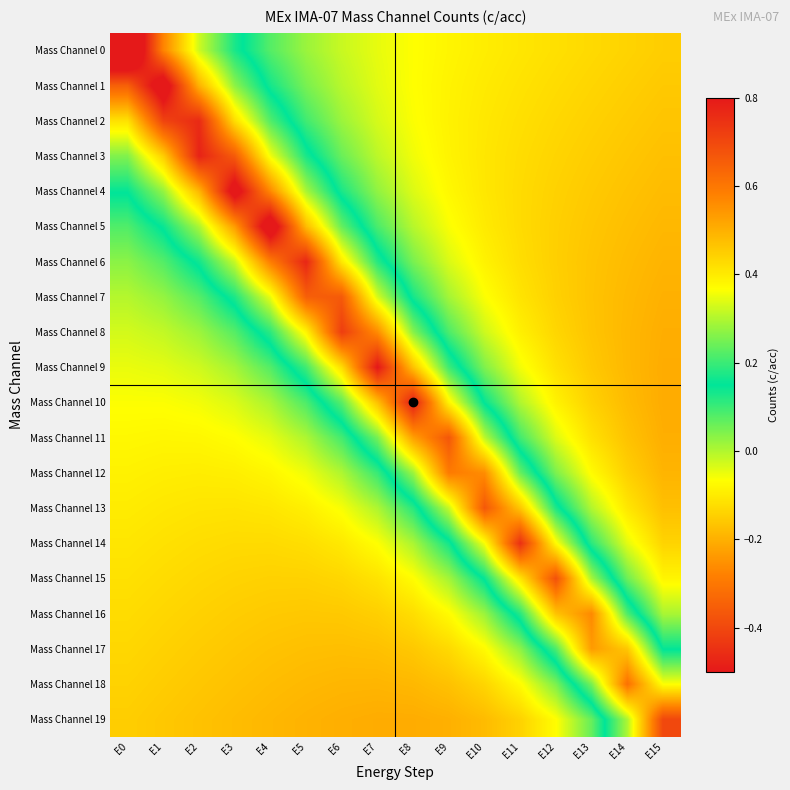

Reading right to left, transcribe all the data shown in this chart.

Mass Channel 0: E15=-0.1	E14=-0.1	E13=-0.1	E12=-0.1	E11=-0.1	E10=-0.1	E9=-0.1	E8=-0.1	E7=-0.0	E6=-0.0	E5=0.0	E4=0.1	E3=0.2	E2=0.3	E1=0.6	E0=1.0
Mass Channel 1: E15=-0.2	E14=-0.1	E13=-0.1	E12=-0.1	E11=-0.1	E10=-0.1	E9=-0.1	E8=-0.1	E7=-0.0	E6=-0.0	E5=0.0	E4=0.1	E3=0.3	E2=0.5	E1=0.9	E0=0.6
Mass Channel 2: E15=-0.2	E14=-0.2	E13=-0.1	E12=-0.1	E11=-0.1	E10=-0.1	E9=-0.1	E8=-0.1	E7=-0.0	E6=0.0	E5=0.1	E4=0.2	E3=0.4	E2=0.8	E1=0.7	E0=0.4
Mass Channel 3: E15=-0.2	E14=-0.2	E13=-0.2	E12=-0.1	E11=-0.1	E10=-0.1	E9=-0.1	E8=-0.1	E7=-0.0	E6=0.1	E5=0.2	E4=0.4	E3=0.7	E2=0.8	E1=0.4	E0=0.3
Mass Channel 4: E15=-0.2	E14=-0.2	E13=-0.2	E12=-0.1	E11=-0.1	E10=-0.1	E9=-0.1	E8=-0.0	E7=0.0	E6=0.1	E5=0.3	E4=0.6	E3=0.9	E2=0.5	E1=0.3	E0=0.2
Mass Channel 5: E15=-0.2	E14=-0.2	E13=-0.2	E12=-0.1	E11=-0.1	E10=-0.1	E9=-0.1	E8=-0.0	E7=0.1	E6=0.2	E5=0.5	E4=0.9	E3=0.5	E2=0.3	E1=0.2	E0=0.1
Mass Channel 6: E15=-0.2	E14=-0.2	E13=-0.2	E12=-0.1	E11=-0.1	E10=-0.1	E9=-0.0	E8=0.0	E7=0.2	E6=0.4	E5=0.8	E4=0.6	E3=0.3	E2=0.2	E1=0.1	E0=0.0
Mass Channel 7: E15=-0.2	E14=-0.2	E13=-0.2	E12=-0.1	E11=-0.1	E10=-0.1	E9=0.0	E8=0.1	E7=0.3	E6=0.7	E5=0.6	E4=0.3	E3=0.2	E2=0.1	E1=0.0	E0=-0.0
Mass Channel 8: E15=-0.2	E14=-0.2	E13=-0.2	E12=-0.1	E11=-0.1	E10=-0.0	E9=0.1	E8=0.3	E7=0.6	E6=0.7	E5=0.4	E4=0.2	E3=0.1	E2=0.0	E1=-0.0	E0=-0.0
Mass Channel 9: E15=-0.2	E14=-0.2	E13=-0.2	E12=-0.1	E11=-0.1	E10=0.0	E9=0.2	E8=0.5	E7=0.8	E6=0.4	E5=0.2	E4=0.1	E3=0.0	E2=-0.0	E1=-0.0	E0=-0.0
Mass Channel 10: E15=-0.2	E14=-0.2	E13=-0.1	E12=-0.1	E11=0.0	E10=0.1	E9=0.4	E8=0.8	E7=0.5	E6=0.2	E5=0.1	E4=0.0	E3=-0.0	E2=-0.1	E1=-0.1	E0=-0.1
Mass Channel 11: E15=-0.2	E14=-0.2	E13=-0.1	E12=-0.0	E11=0.1	E10=0.3	E9=0.7	E8=0.5	E7=0.3	E6=0.1	E5=0.0	E4=-0.0	E3=-0.1	E2=-0.1	E1=-0.1	E0=-0.1
Mass Channel 12: E15=-0.2	E14=-0.1	E13=-0.1	E12=0.0	E11=0.2	E10=0.6	E9=0.6	E8=0.3	E7=0.1	E6=0.0	E5=-0.1	E4=-0.1	E3=-0.1	E2=-0.1	E1=-0.1	E0=-0.1
Mass Channel 13: E15=-0.2	E14=-0.1	E13=-0.0	E12=0.2	E11=0.5	E10=0.7	E9=0.3	E8=0.1	E7=0.0	E6=-0.1	E5=-0.1	E4=-0.1	E3=-0.1	E2=-0.1	E1=-0.1	E0=-0.1
Mass Channel 14: E15=-0.1	E14=-0.0	E13=0.1	E12=0.4	E11=0.8	E10=0.4	E9=0.1	E8=0.0	E7=-0.1	E6=-0.1	E5=-0.1	E4=-0.1	E3=-0.1	E2=-0.1	E1=-0.1	E0=-0.1
Mass Channel 15: E15=-0.1	E14=0.1	E13=0.3	E12=0.7	E11=0.4	E10=0.2	E9=0.0	E8=-0.1	E7=-0.1	E6=-0.1	E5=-0.1	E4=-0.1	E3=-0.1	E2=-0.1	E1=-0.1	E0=-0.1
Mass Channel 16: E15=0.0	E14=0.2	E13=0.6	E12=0.5	E11=0.2	E10=0.0	E9=-0.1	E8=-0.1	E7=-0.1	E6=-0.2	E5=-0.2	E4=-0.2	E3=-0.2	E2=-0.1	E1=-0.1	E0=-0.1
Mass Channel 17: E15=0.1	E14=0.5	E13=0.5	E12=0.2	E11=0.0	E10=-0.1	E9=-0.1	E8=-0.2	E7=-0.2	E6=-0.2	E5=-0.2	E4=-0.2	E3=-0.2	E2=-0.2	E1=-0.1	E0=-0.1
Mass Channel 18: E15=0.4	E14=0.6	E13=0.3	E12=0.0	E11=-0.1	E10=-0.1	E9=-0.2	E8=-0.2	E7=-0.2	E6=-0.2	E5=-0.2	E4=-0.2	E3=-0.2	E2=-0.2	E1=-0.2	E0=-0.1
Mass Channel 19: E15=0.7	E14=0.3	E13=0.1	E12=-0.1	E11=-0.1	E10=-0.2	E9=-0.2	E8=-0.2	E7=-0.2	E6=-0.2	E5=-0.2	E4=-0.2	E3=-0.2	E2=-0.2	E1=-0.2	E0=-0.1